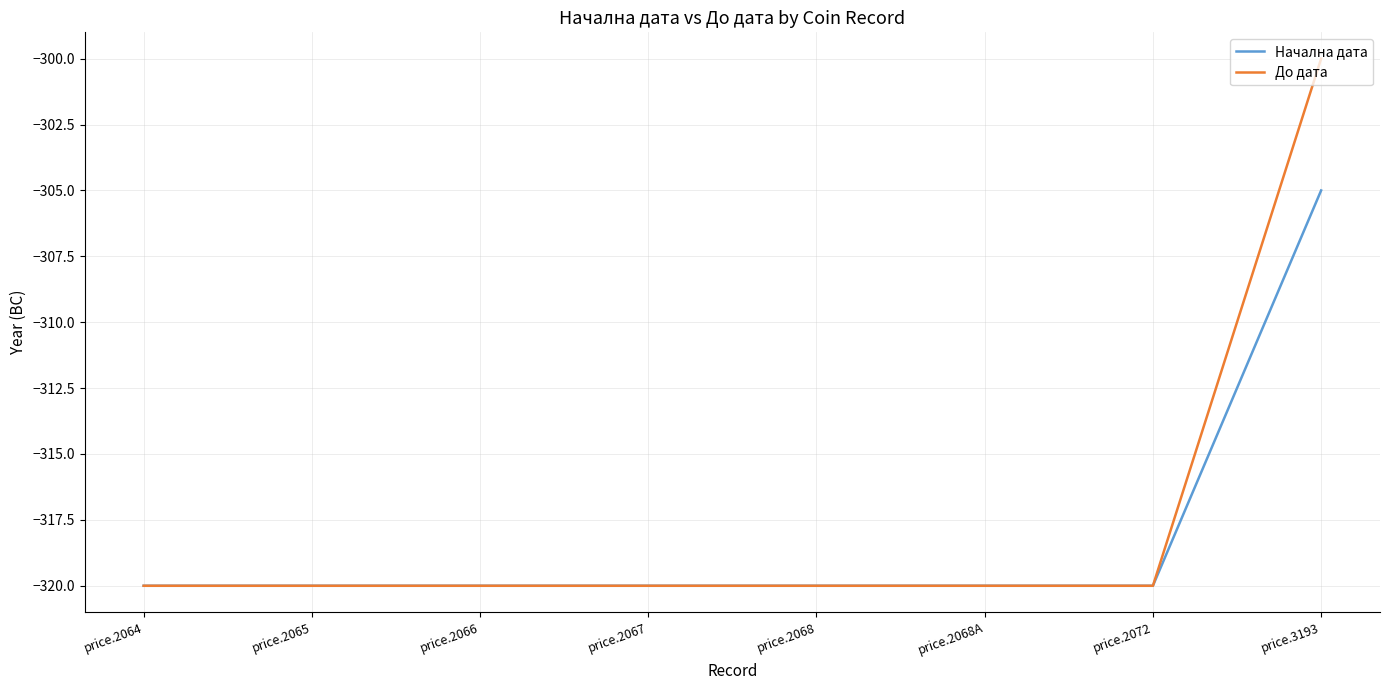

Rank the series by their maximum value, from highest to lowest.

До дата, Начална дата